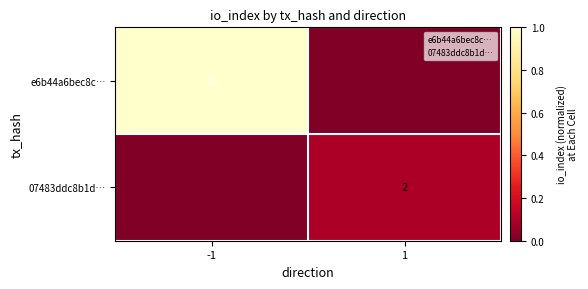

What is the difference between the highest and lowest values at 1?

0.1